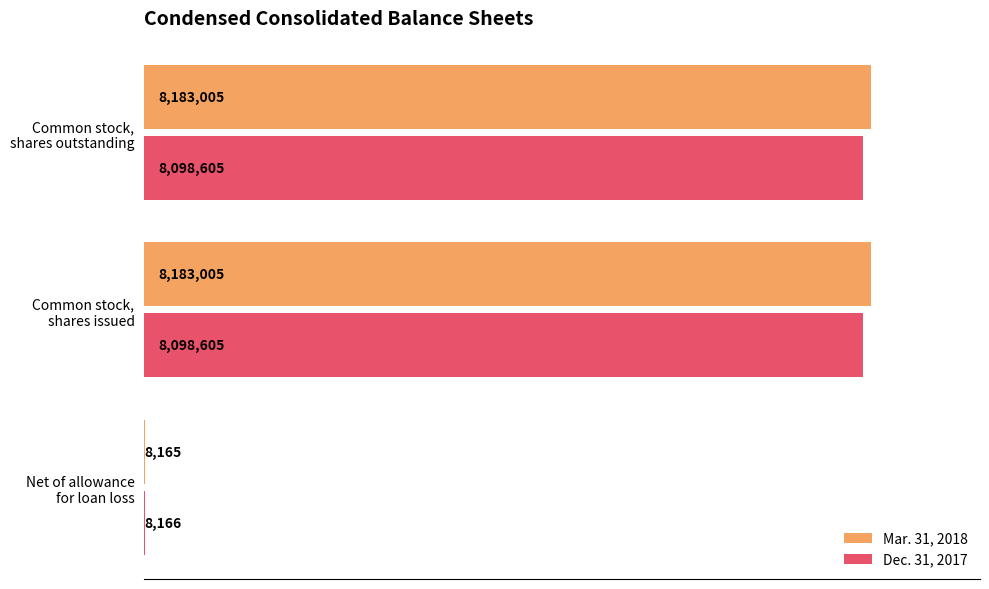

What is the lowest value of the Dec. 31, 2017 series?

8166